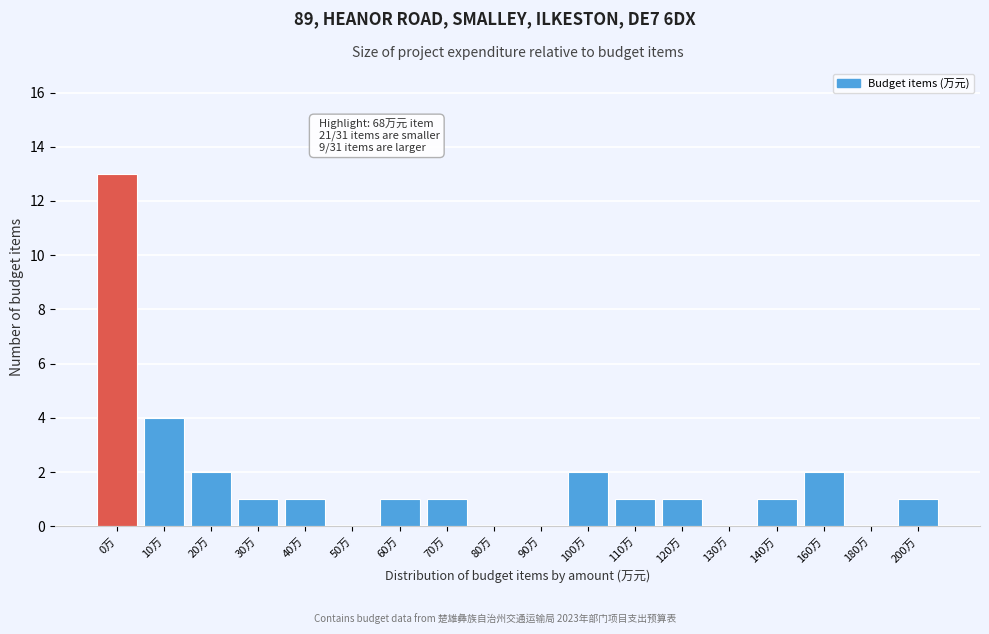

Reading left to right, what are all the values shown in this chart?

0万=13	10万=4	20万=2	30万=1	40万=1	50万=0	60万=1	70万=1	80万=0	90万=0	100万=2	110万=1	120万=1	130万=0	140万=1	160万=2	180万=0	200万=1